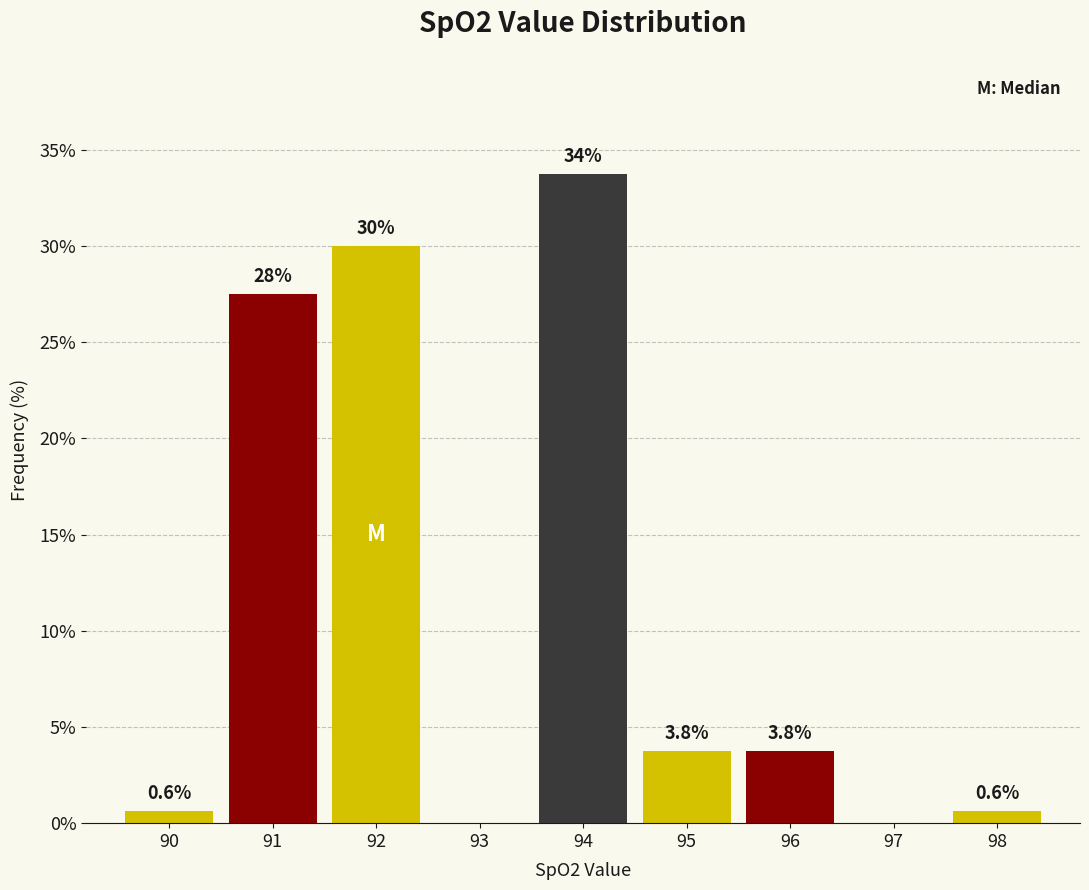

Over which range of the x-axis is the bar tallest?

93.5 to 94.5